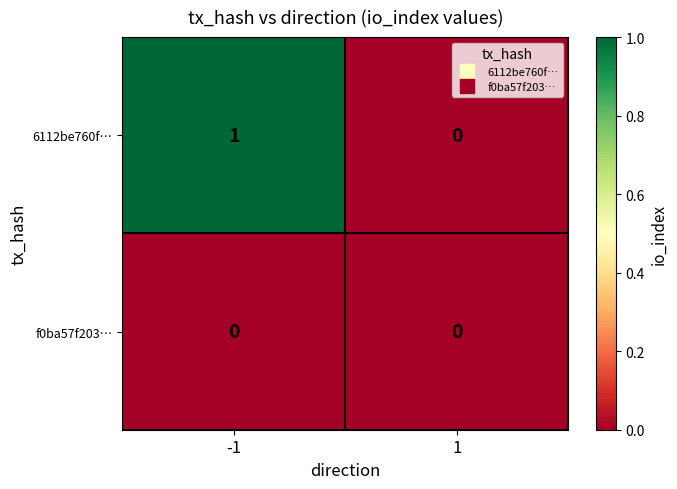

Which series changed the most between -1 and 1?

6112be760f…